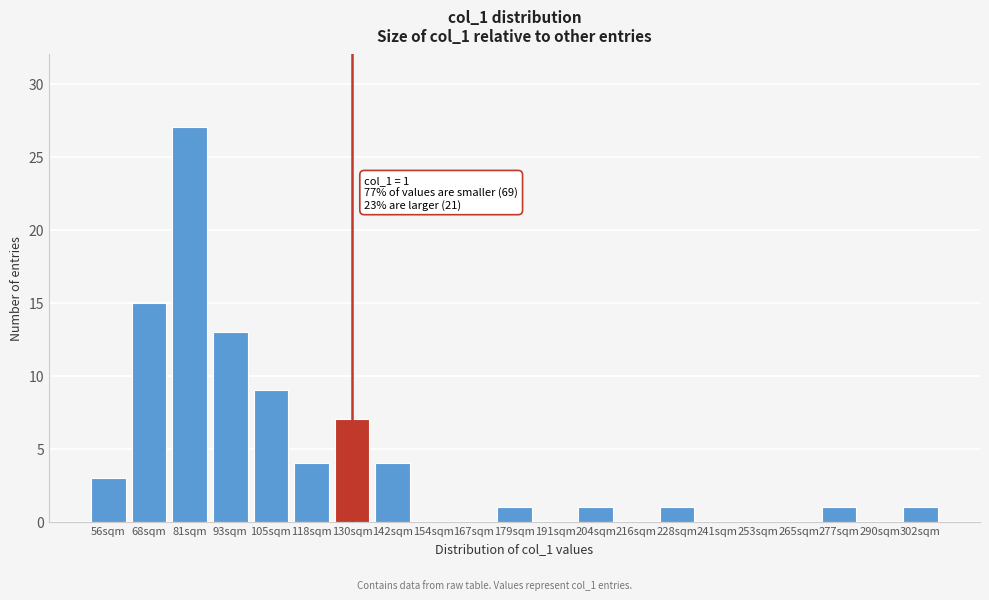

Reading left to right, list all the values displayed in this chart.

56sqm=3	68sqm=15	81sqm=27	93sqm=13	105sqm=9	118sqm=4	130sqm=7	142sqm=4	154sqm=0	167sqm=0	179sqm=1	191sqm=0	204sqm=1	216sqm=0	228sqm=1	241sqm=0	253sqm=0	265sqm=0	277sqm=1	290sqm=0	302sqm=1